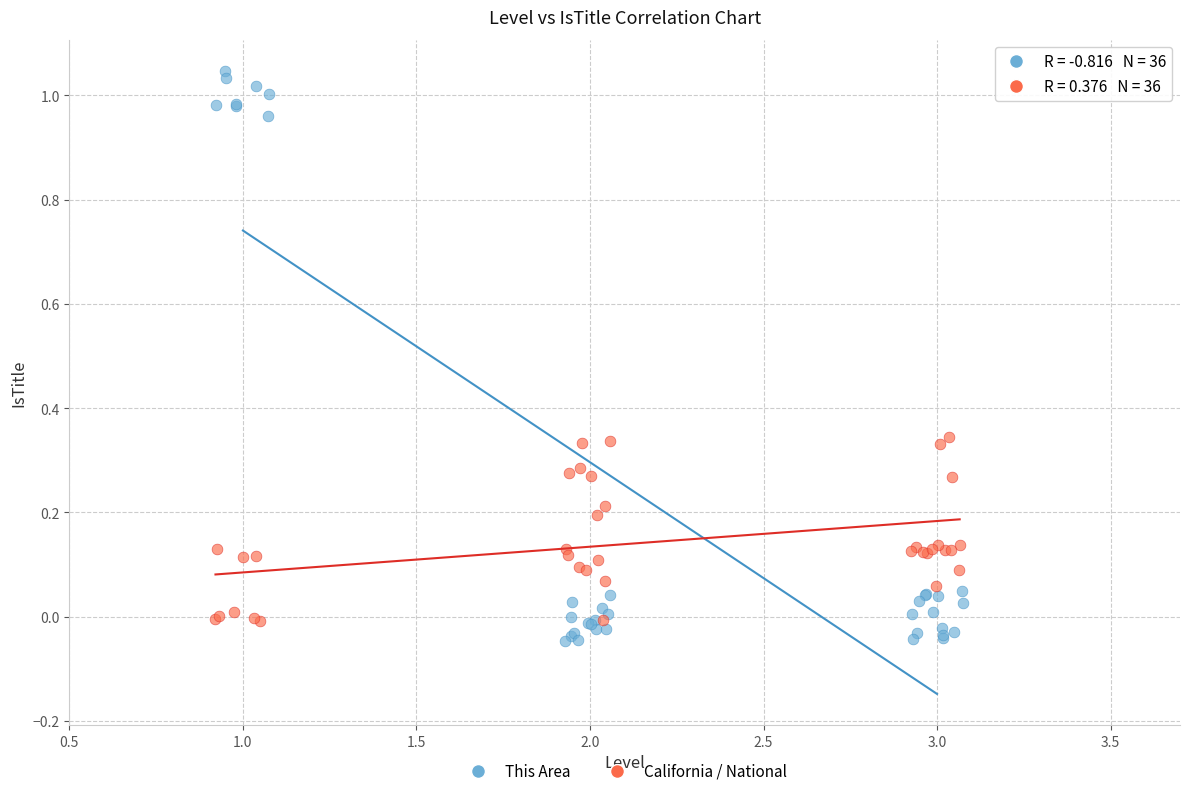

Which series has the largest Y range (max minus min)?

This Area